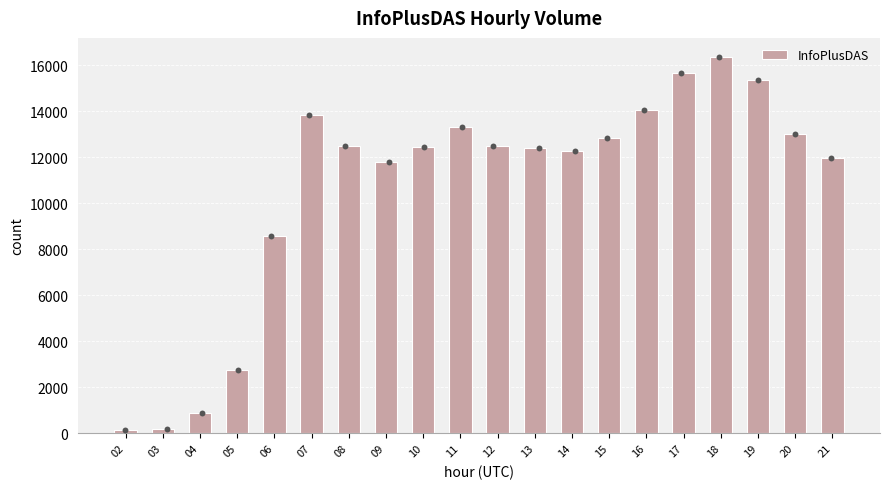

Approximately how many times larger is the value at 04 compared to 07?

0.1